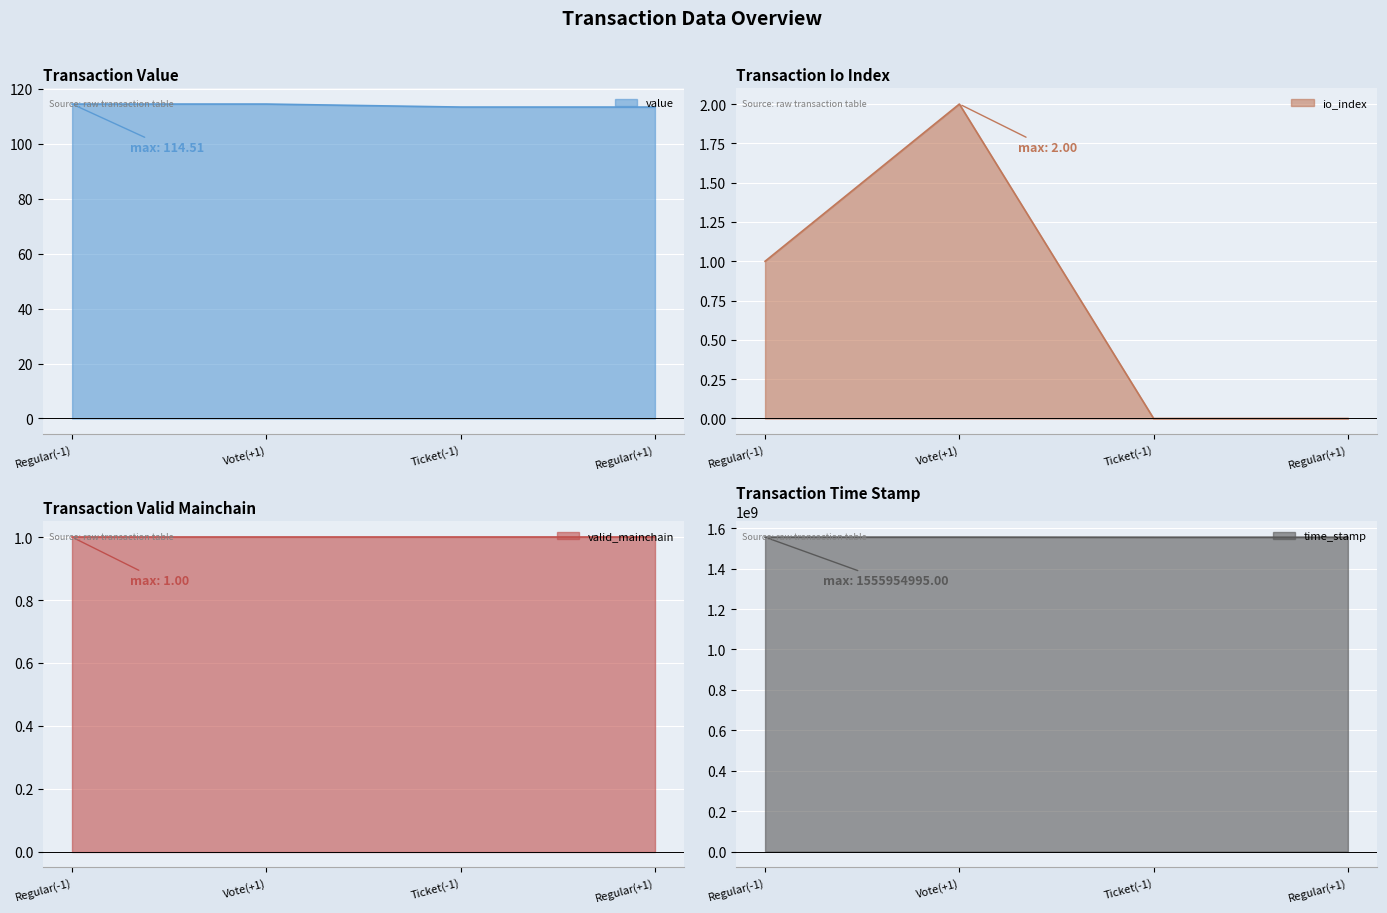

Reading left to right, extract all data points from this chart.

value: Regular(-1)=114.5	Vote(+1)=114.5	Ticket(-1)=113.4	Regular(+1)=113.4
io_index: Regular(-1)=1.0	Vote(+1)=2.0	Ticket(-1)=0.0	Regular(+1)=0.0
time_stamp: Regular(-1)=1555954995.0	Vote(+1)=1555871832.0	Ticket(-1)=1555421605.0	Regular(+1)=1555421575.0